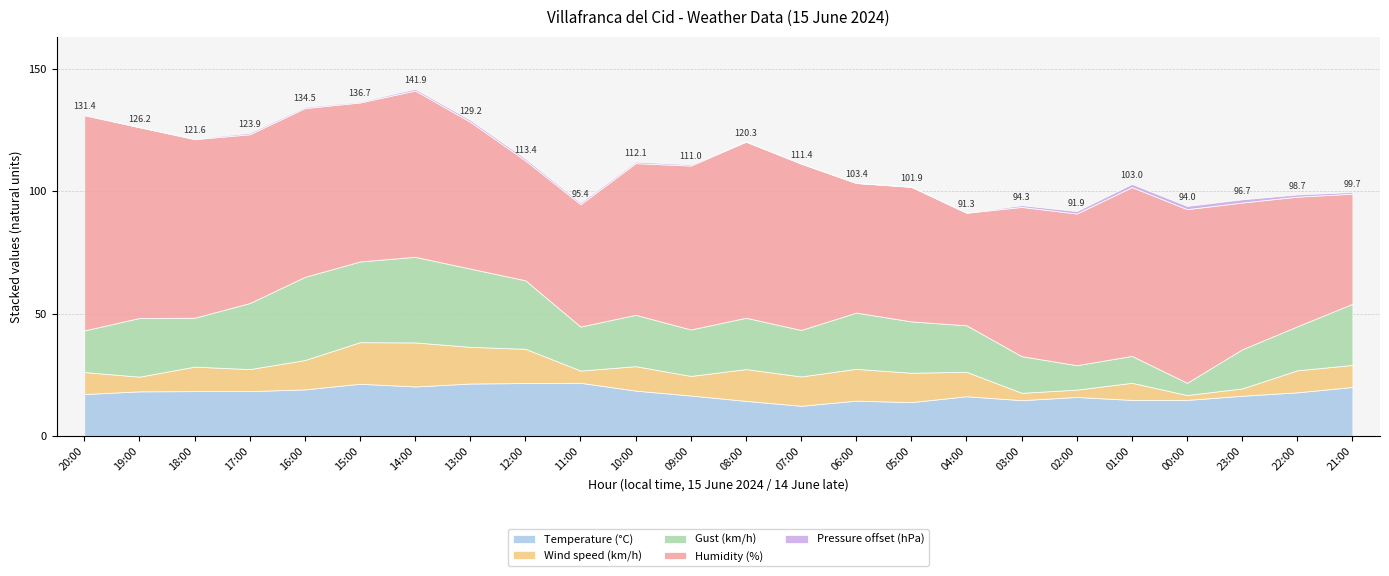

What is the maximum value for Temperature (°C)?

21.7